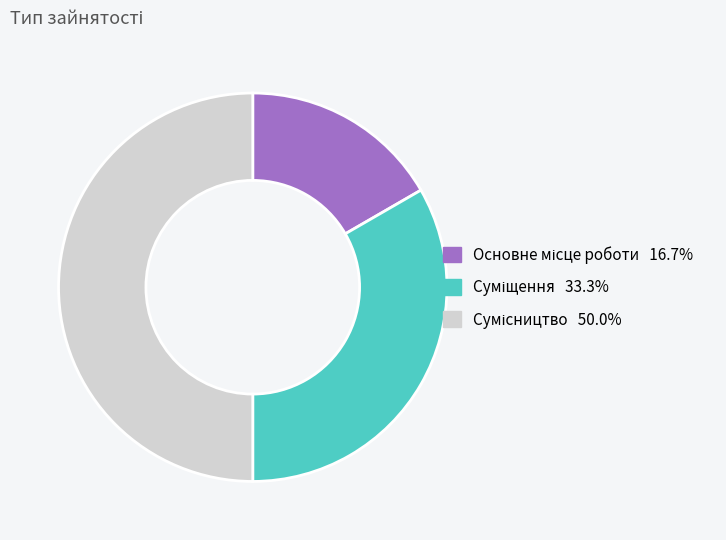

Is it true that Основне місце роботи is 5% of the pie?

False